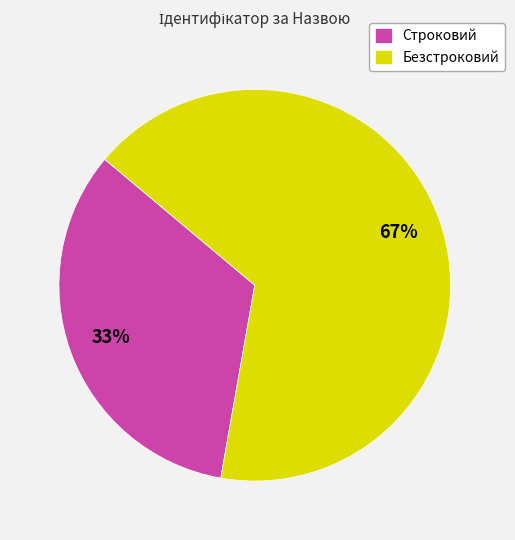

To the nearest percent, what is the average slice percentage?

50%